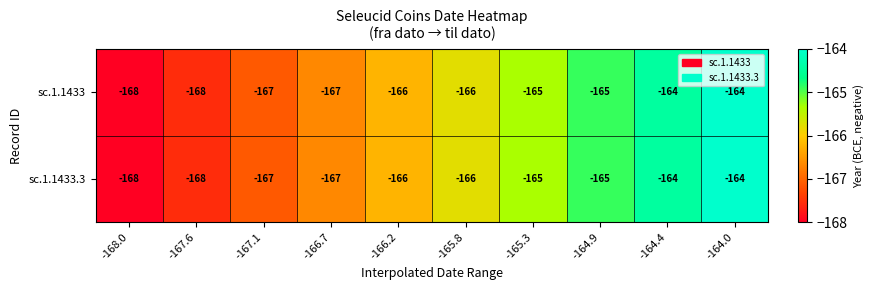

Is the value of sc.1.1433 at -166.7 greater than the value of sc.1.1433.3 at -164.4?

No